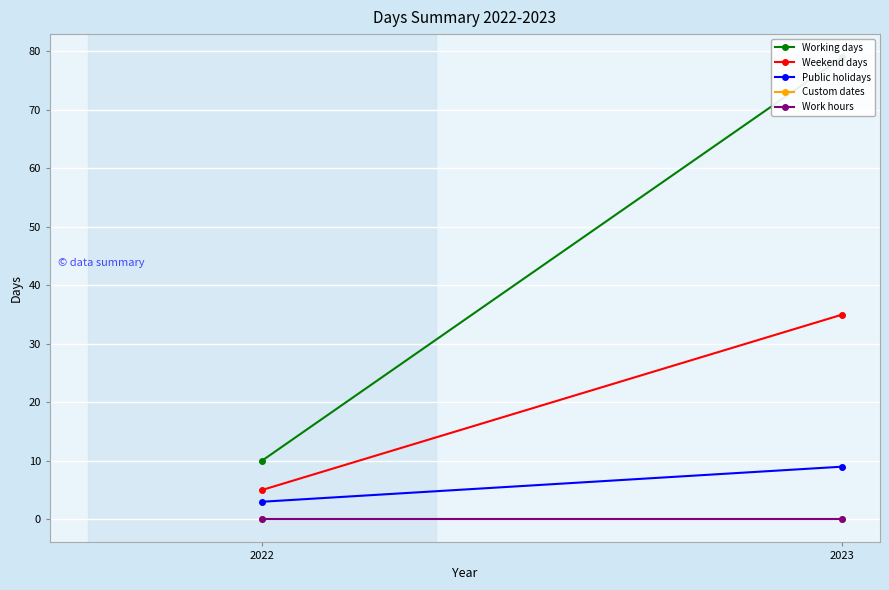

How many categories are shown in the chart?

2